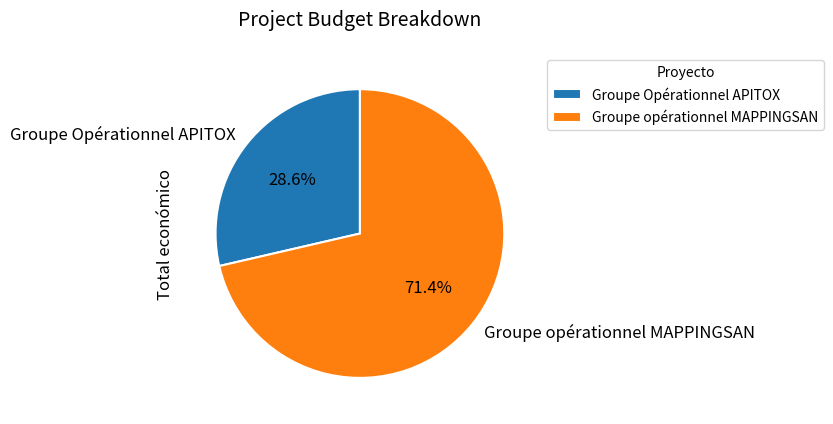

True or false: Groupe opérationnel MAPPINGSAN accounts for 71% of the total.

True